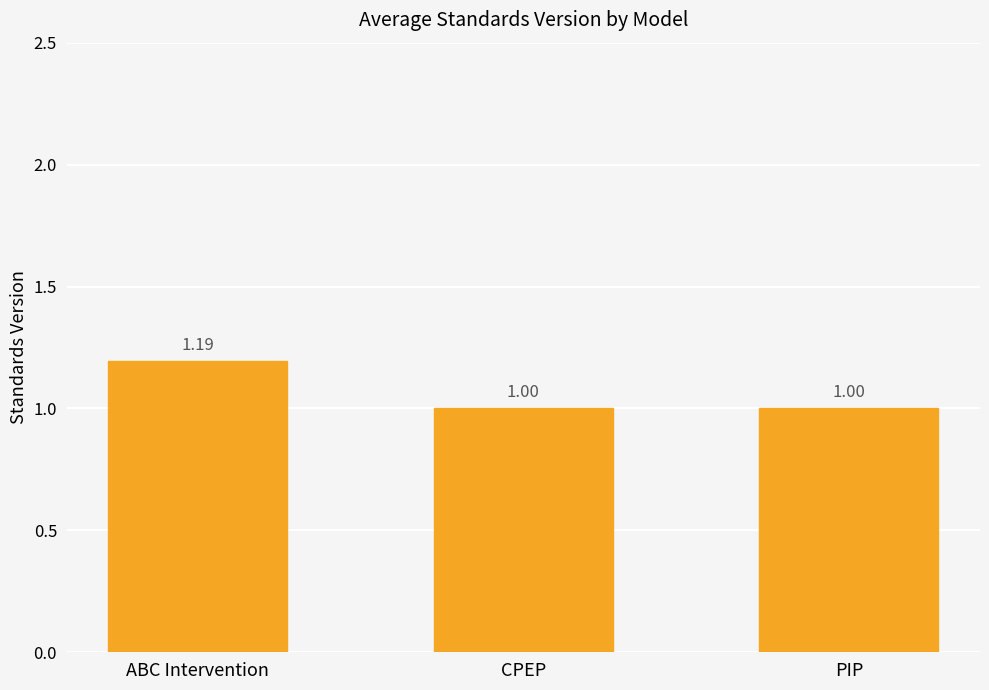

What is the greatest value displayed?

1.2